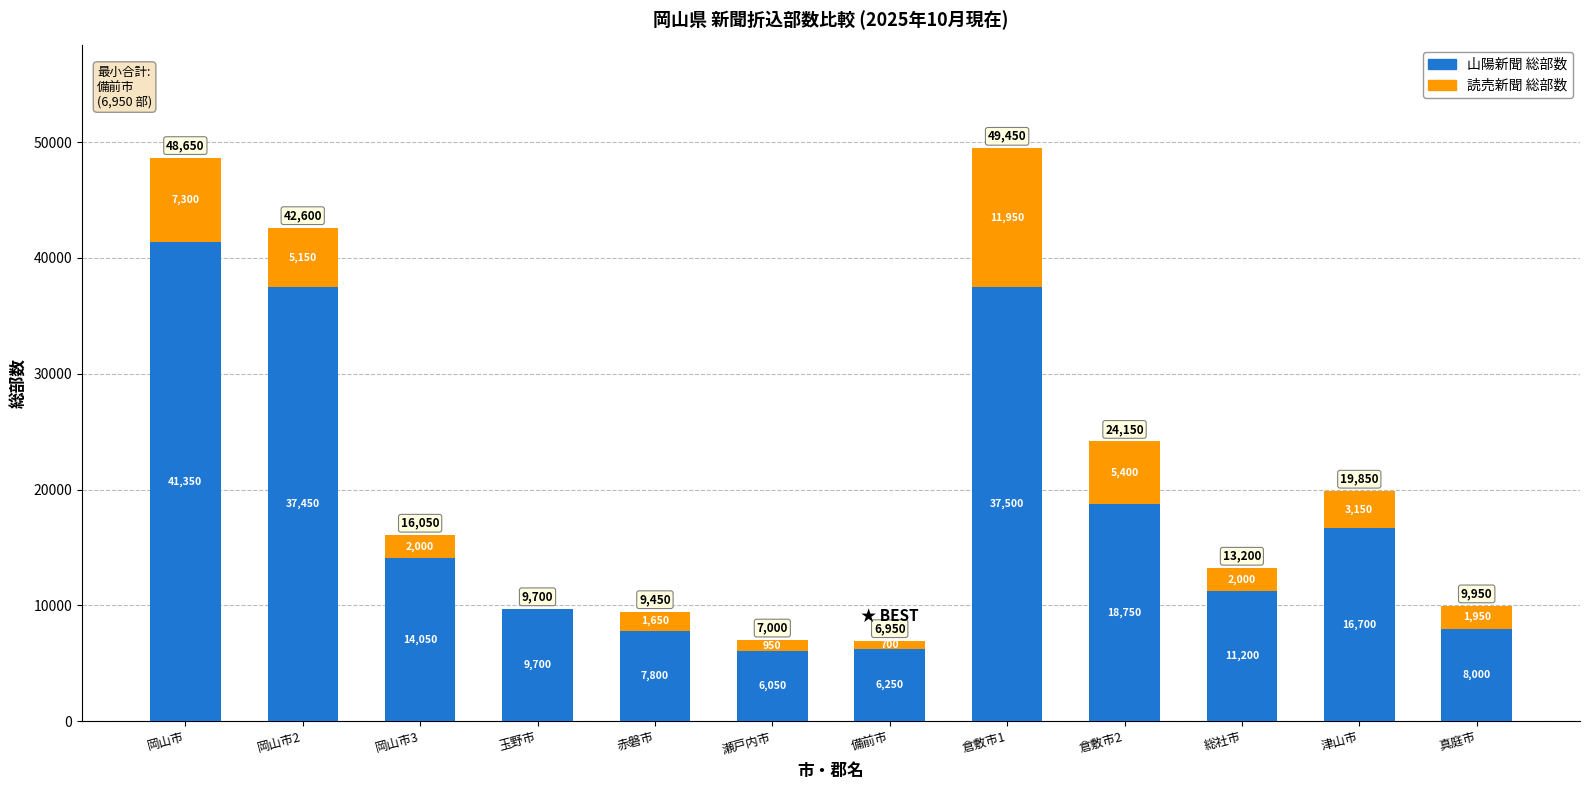

What is the sum of the 山陽新聞 総部数 values at 総社市 and 津山市?

27900